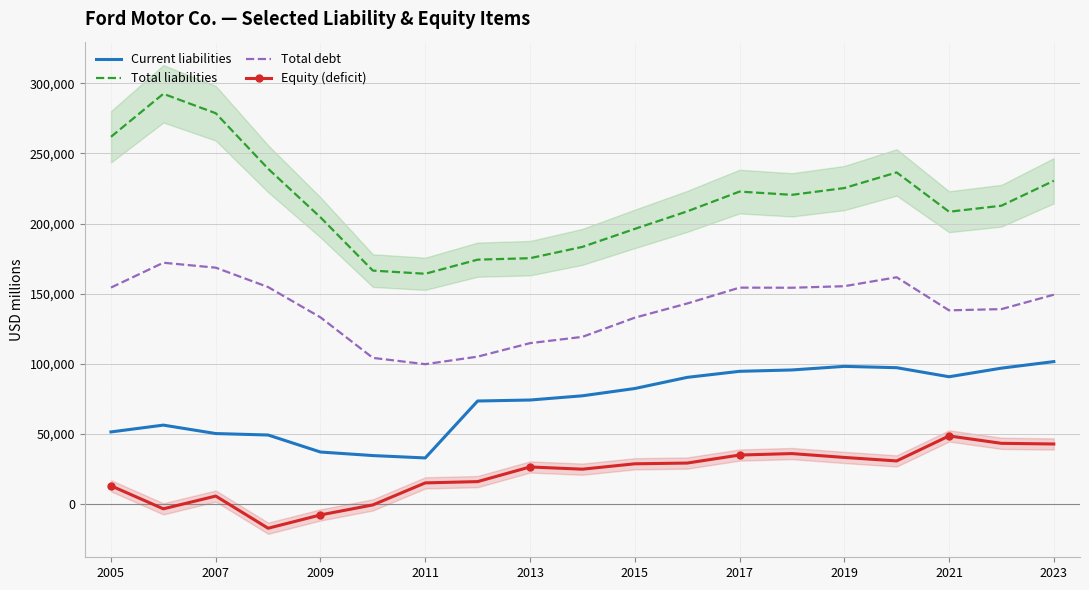

How many distinct data groups are displayed?

4